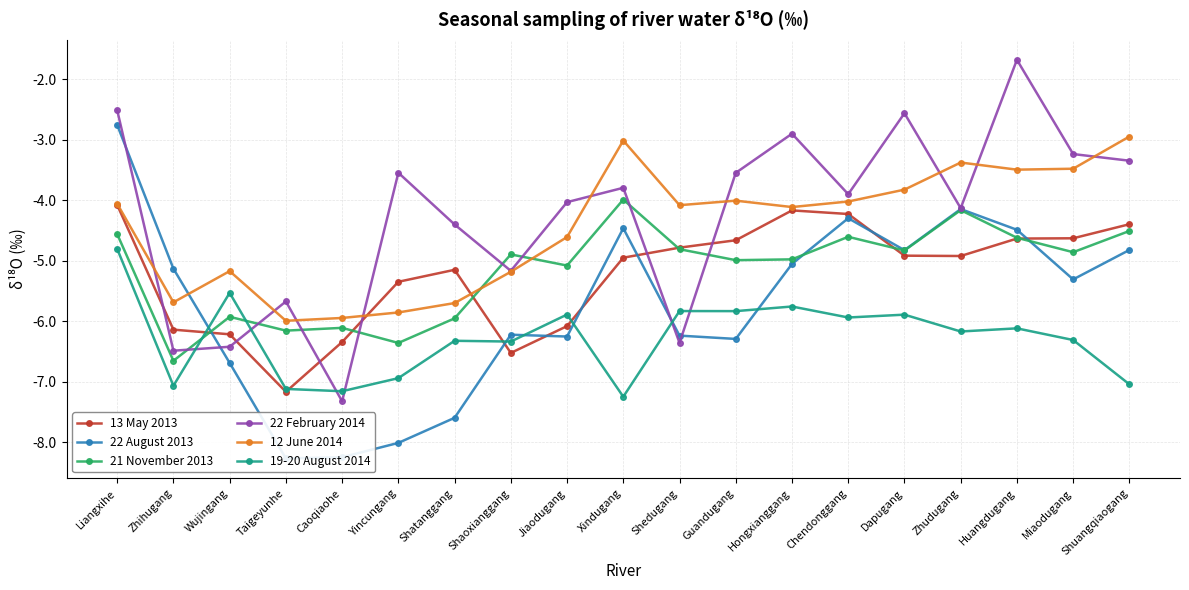

List the labels in order of 22 February 2014 value, smallest first.

Caoqiaohe, Zhihugang, Wujingang, Shedugang, Taigeyunhe, Shaoxianggang, Shatanggang, Zhudugang, Jiaodugang, Chendonggang, Xindugang, Guandugang, Yincungang, Shuangqiaogang, Miaodugang, Hongxianggang, Dapugang, Liangxihe, Huangdugang